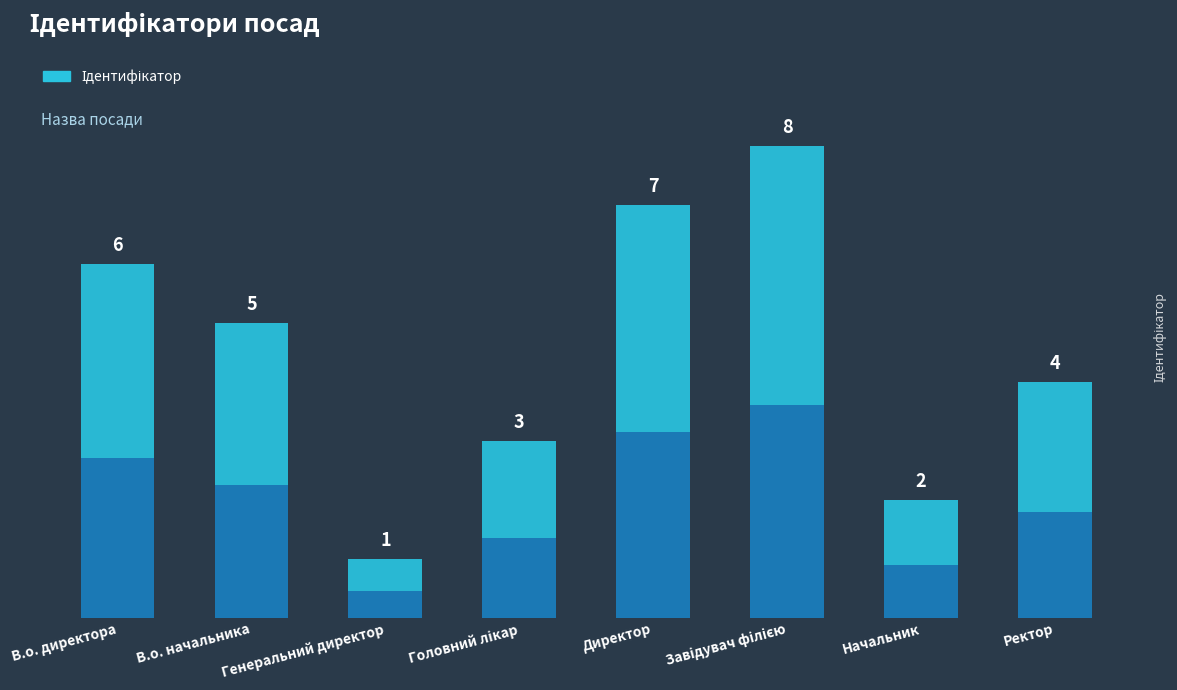

What is the value of the 3rd bar from the left?

1